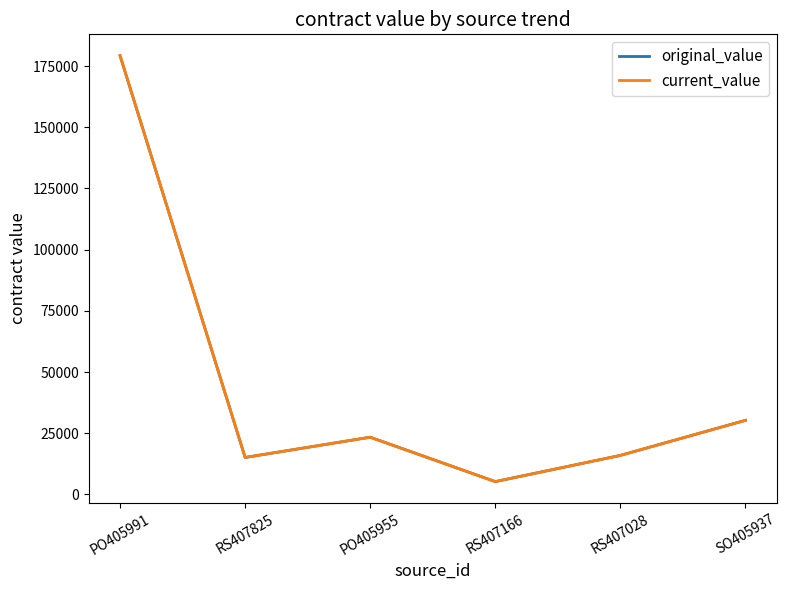

What is the sum of all current_value values?

269120.3